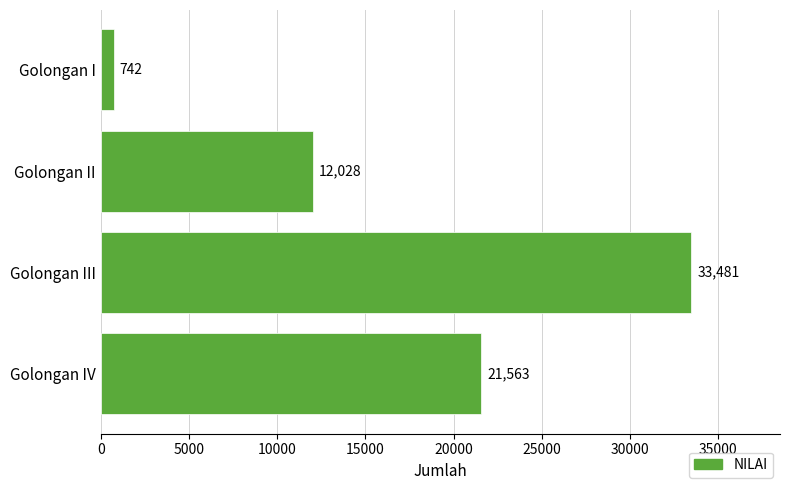

How many bars are there in total?

4